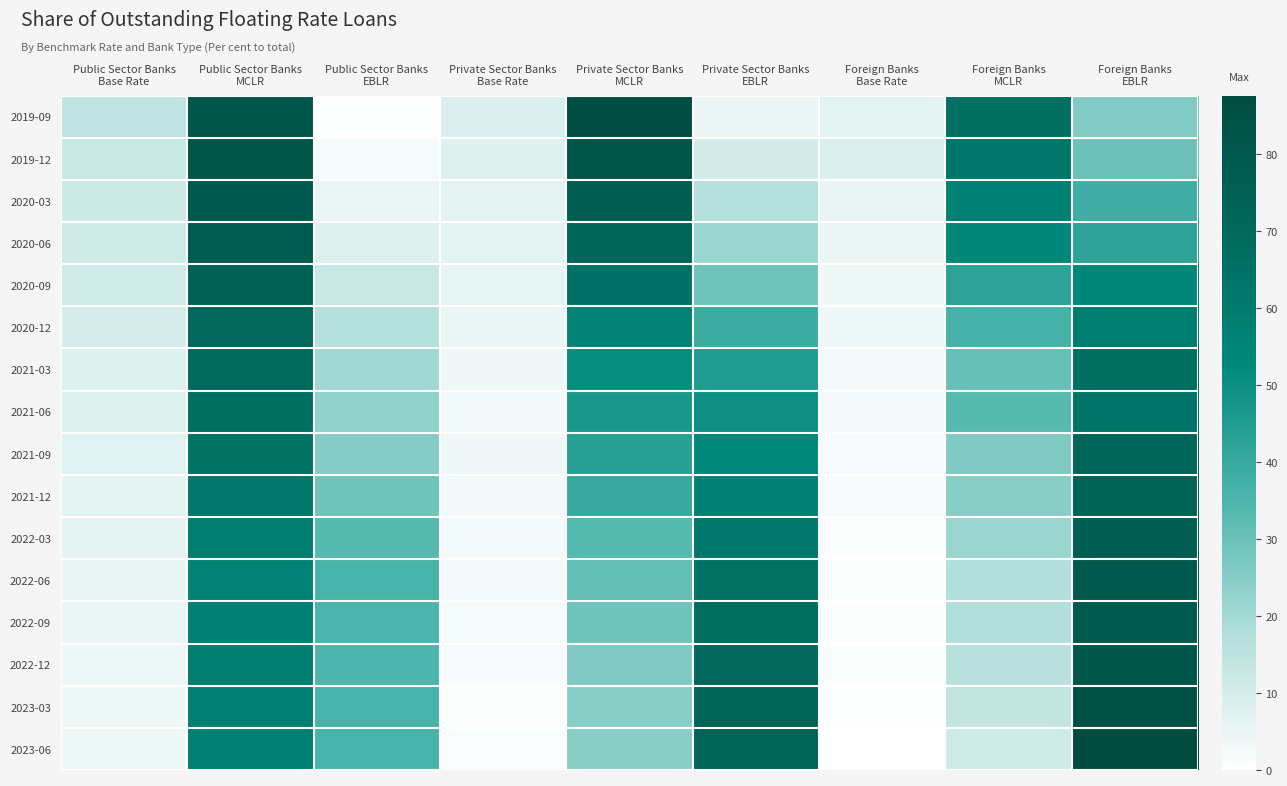

Which label corresponds to the smallest value in the chart?

Foreign Banks
Base Rate